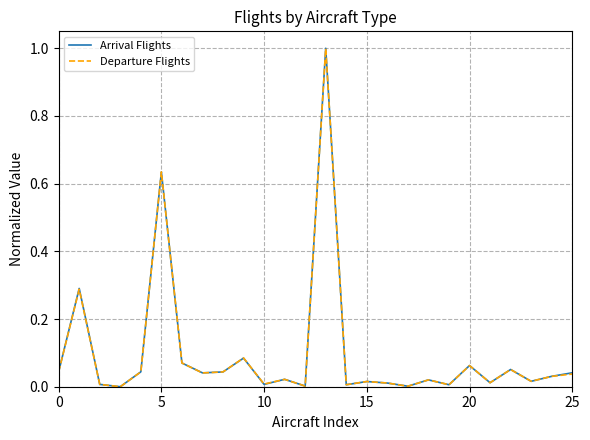

What is the greatest value displayed?

1.0